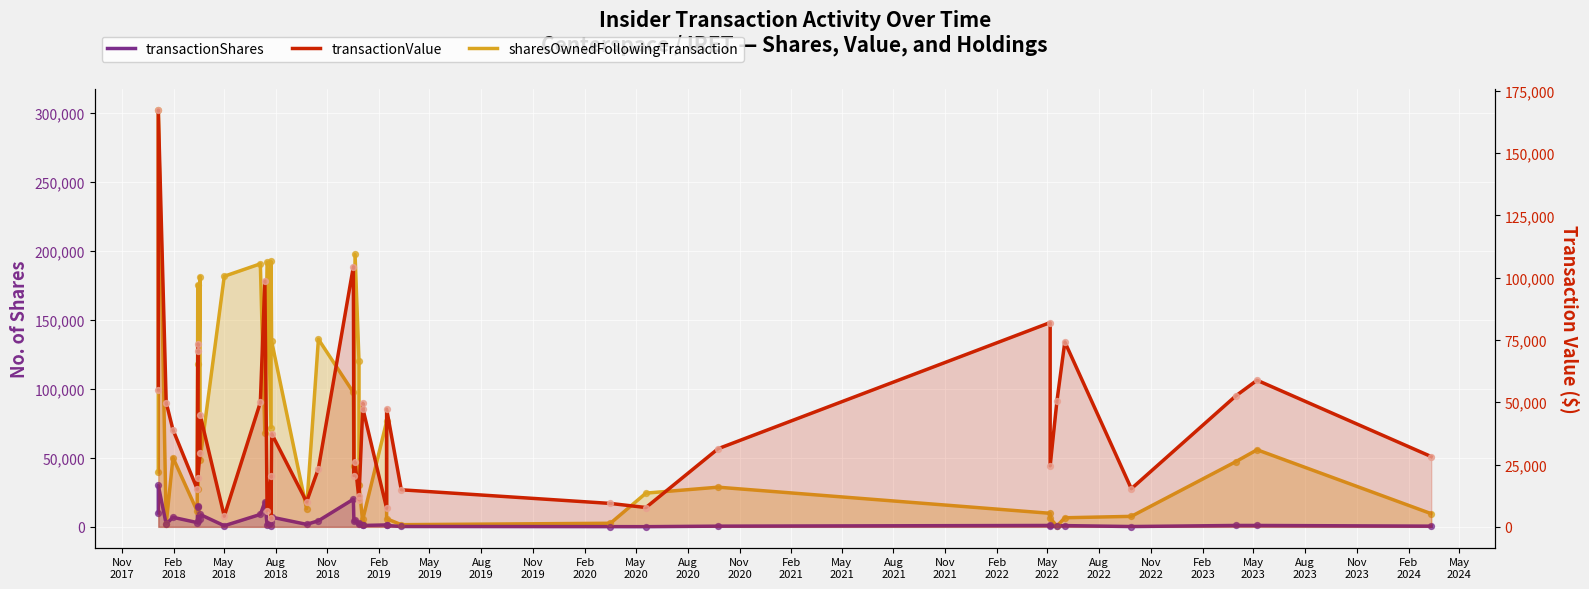

Is the value of sharesOwnedFollowingTransaction at 36 greater than the value of transactionValue at 27?

No